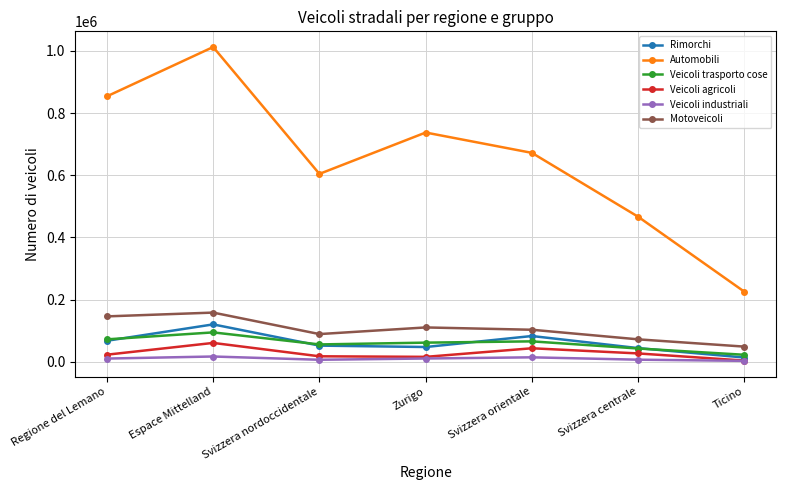

What is the difference between the highest and lowest values at Espace Mittelland?

994905